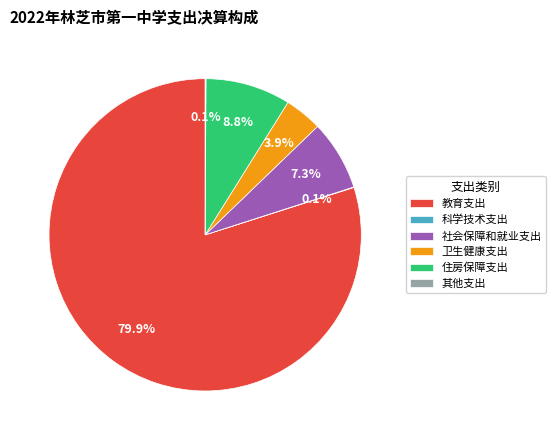

Between 住房保障支出 and 社会保障和就业支出, which is larger?

住房保障支出